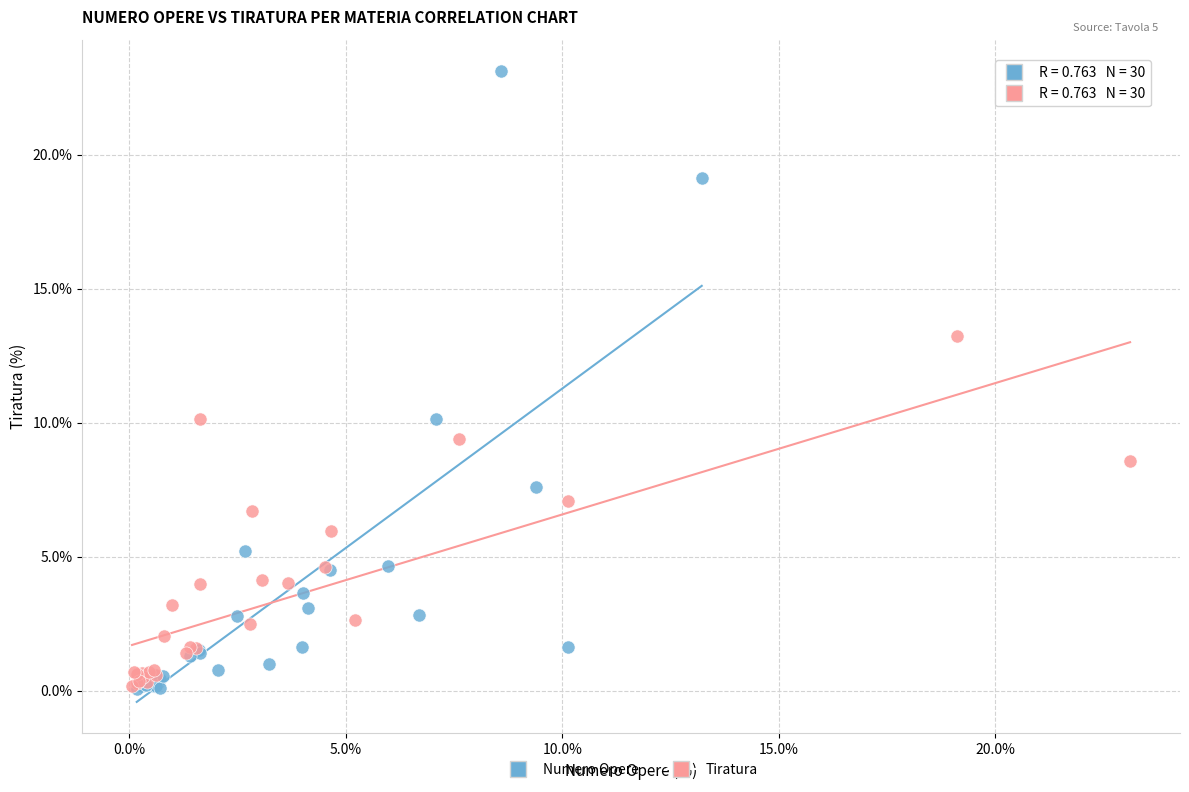

Which series has the largest Y range (max minus min)?

Numero Opere